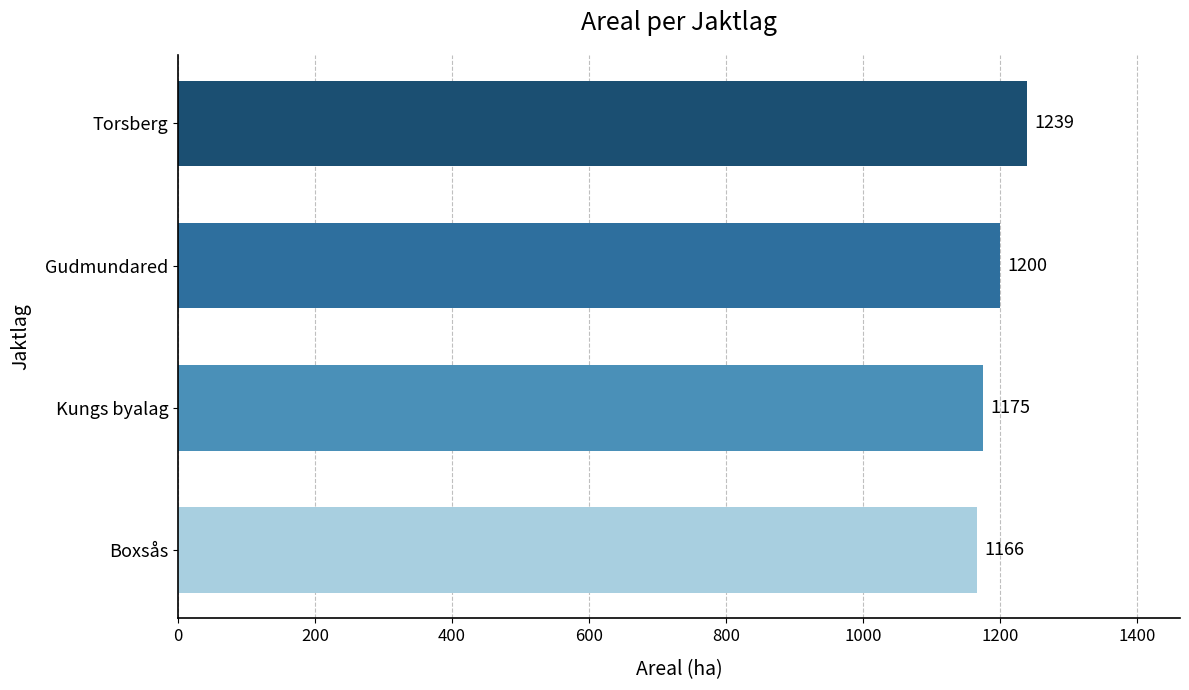

Rank the categories by value from lowest to highest.

Boxsås, Kungs byalag, Gudmundared, Torsberg